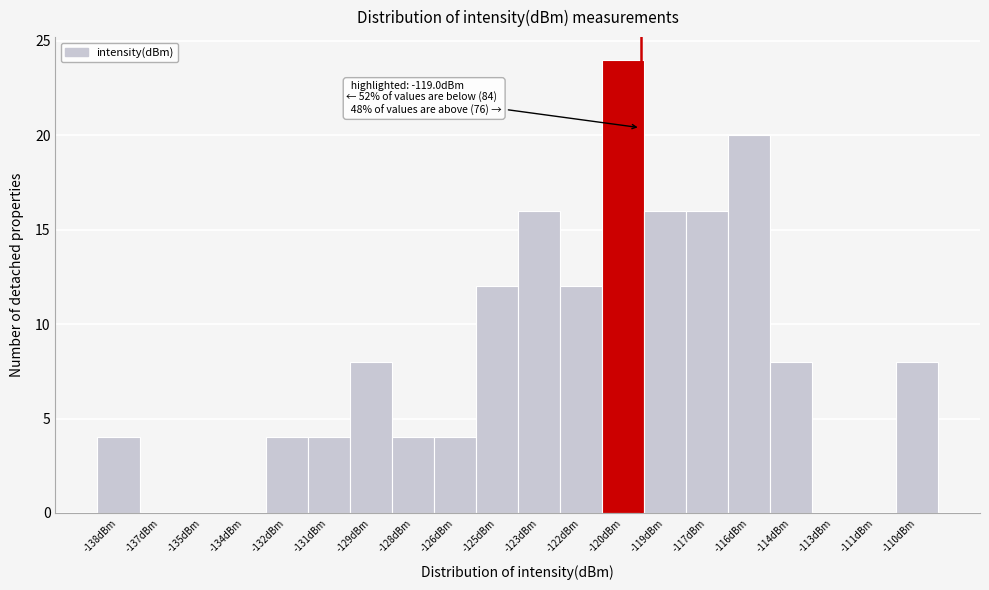

Reading right to left, transcribe all the data shown in this chart.

-110dBm=8	-111dBm=0	-113dBm=0	-114dBm=8	-116dBm=20	-117dBm=16	-119dBm=16	-120dBm=24	-122dBm=12	-123dBm=16	-125dBm=12	-126dBm=4	-128dBm=4	-129dBm=8	-131dBm=4	-132dBm=4	-134dBm=0	-135dBm=0	-137dBm=0	-138dBm=4